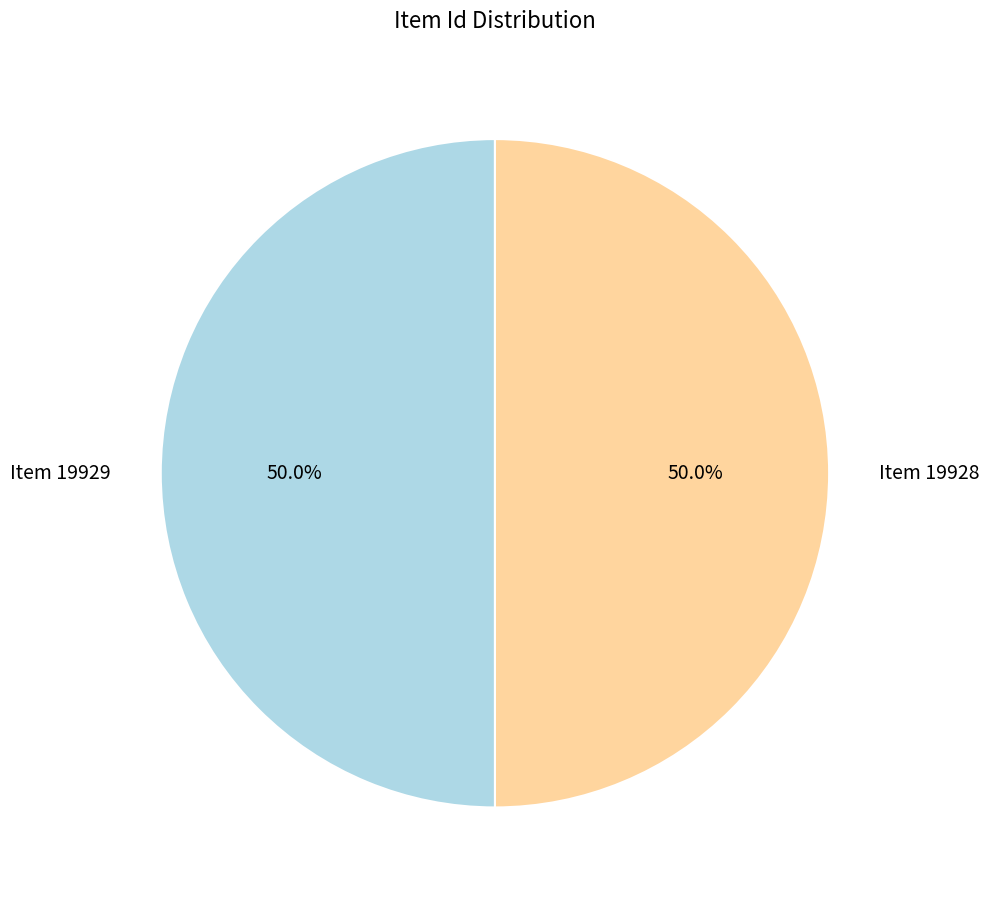

Approximately how many times larger is the value at Item 19928 compared to Item 19929?

1.0